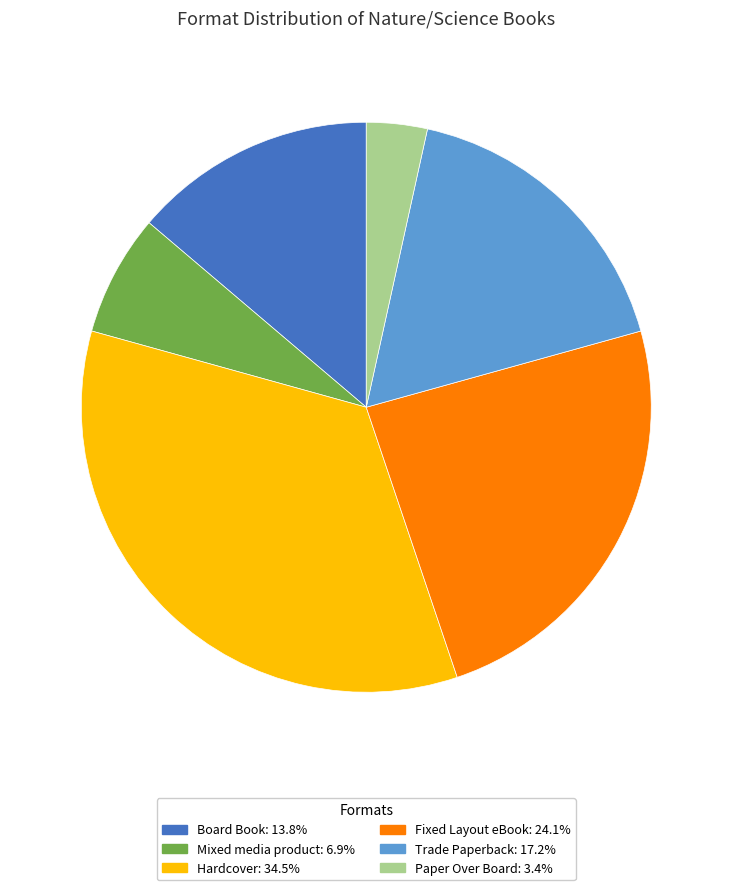

Approximately how many times larger is the value at Fixed Layout eBook compared to Hardcover?

0.7